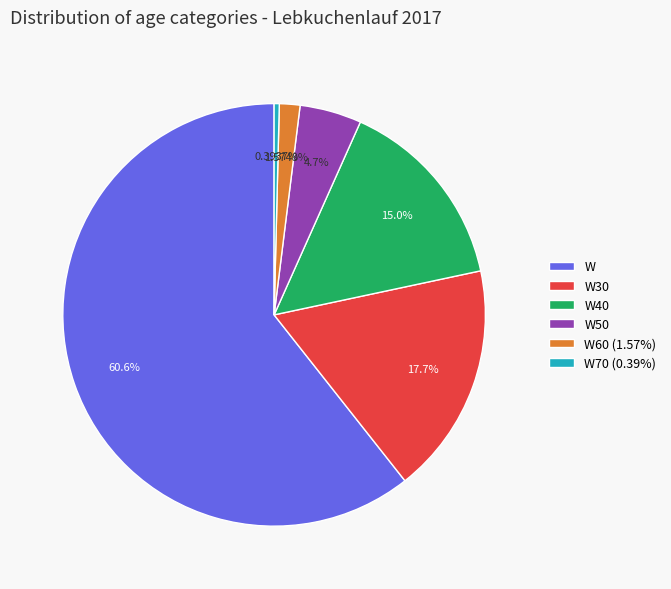

Is there any slice that represents more than half of the pie?

Yes